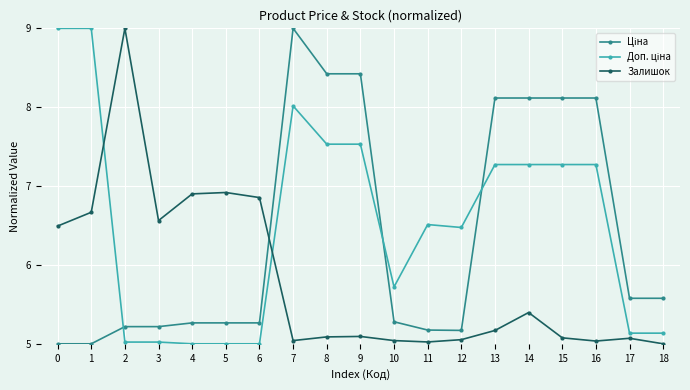

What is the greatest value displayed?

9.0